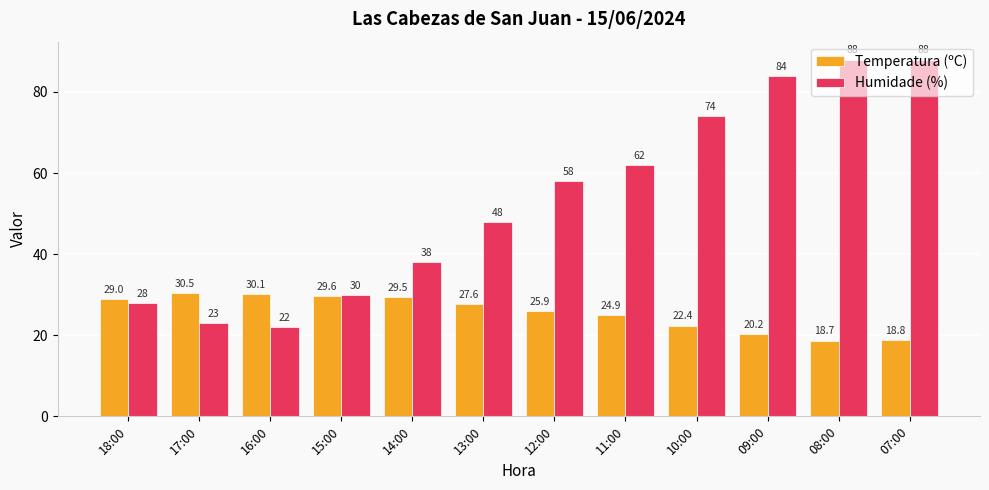

Between 18:00 and 13:00, which series saw the biggest shift?

Humidade (%)